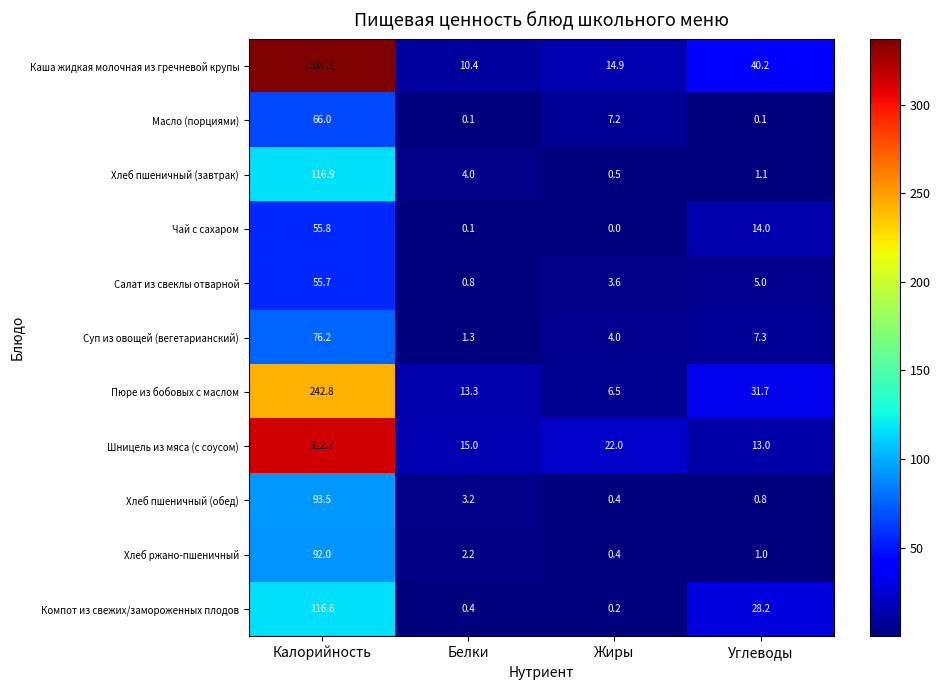

Which series has the largest total across all categories?

Каша жидкая молочная из гречневой крупы